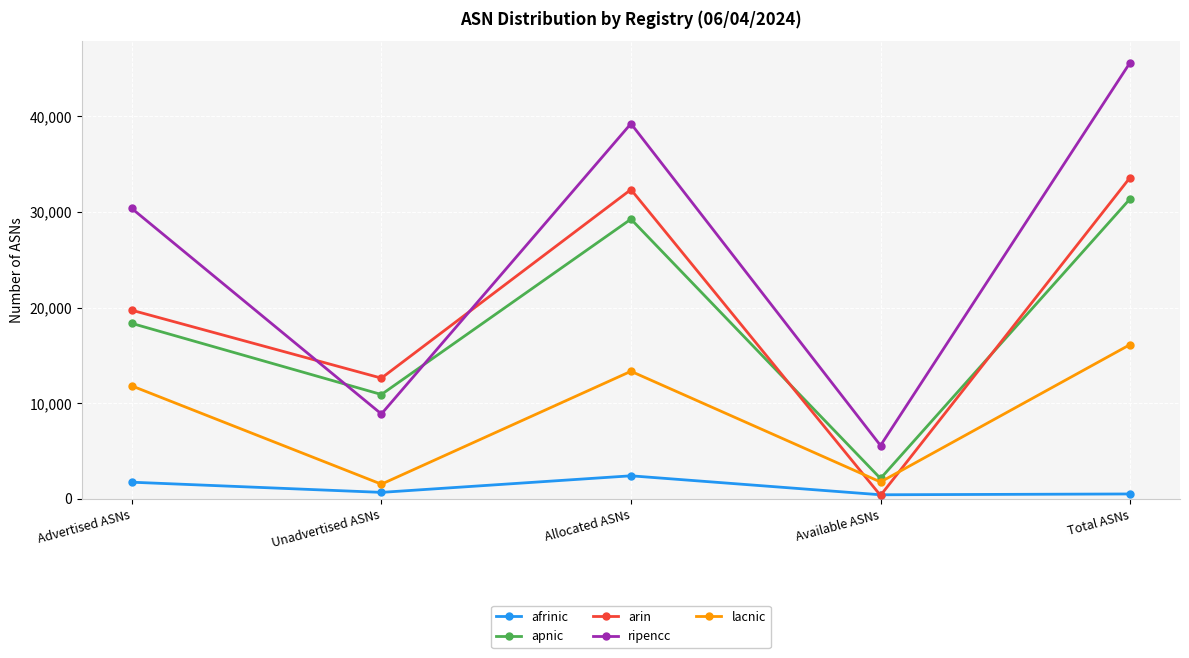

True or false: afrinic and apnic intersect in this chart.

False